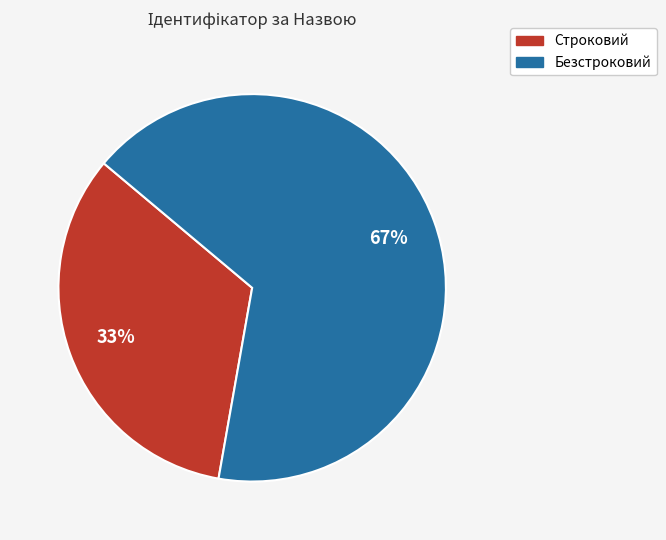

Between Строковий and Безстроковий, which is larger?

Безстроковий